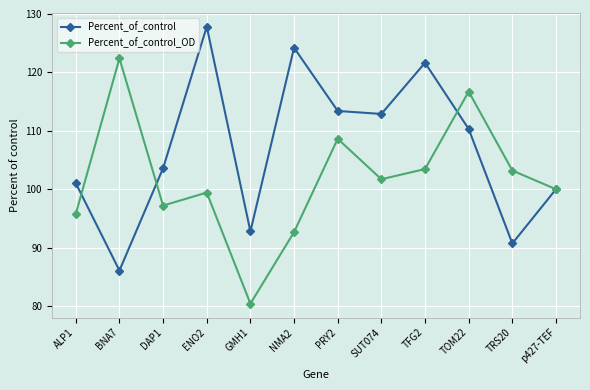

In Percent_of_control, how many points are higher than both neighbors (excluding endpoints)?

3